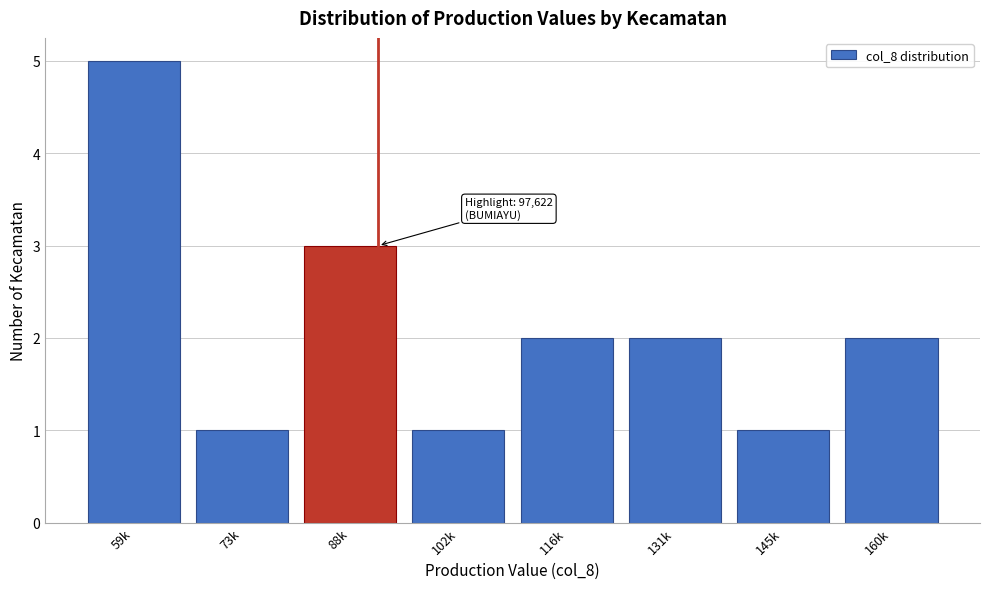

Reading left to right, extract all data points from this chart.

5	1	3	1	2	2	1	2